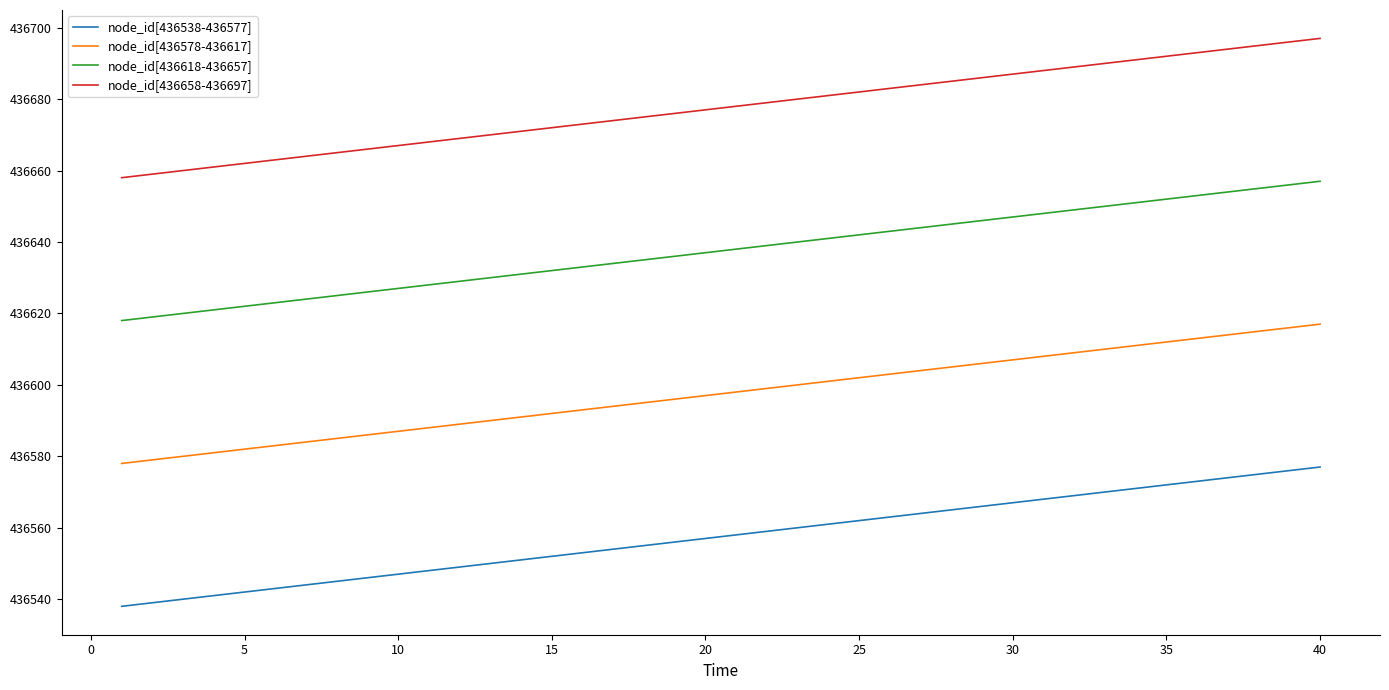

At how many categories does at least one series exceed 436655?

40